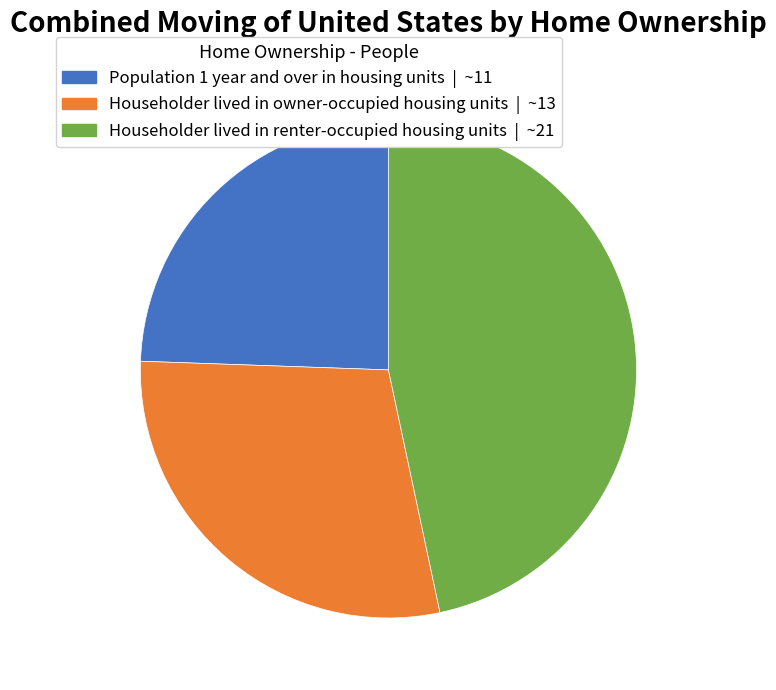

Is there a majority slice in this chart?

No